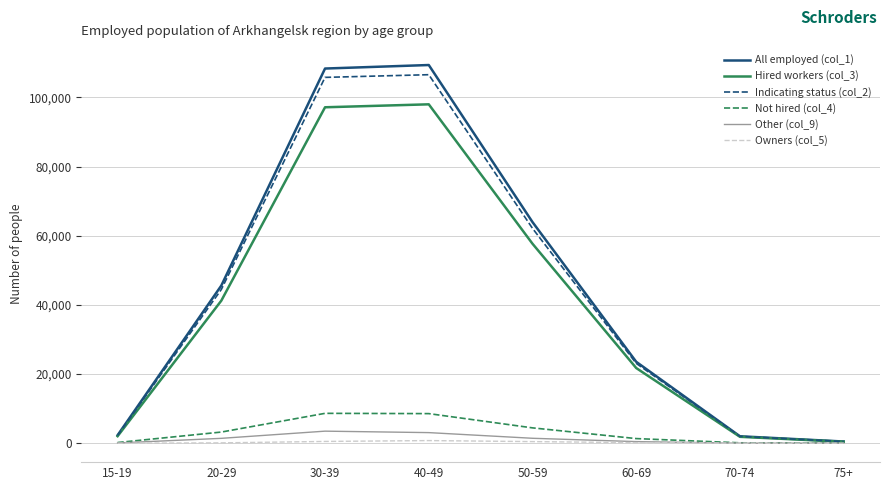

Does the chart have visible grid lines?

Yes